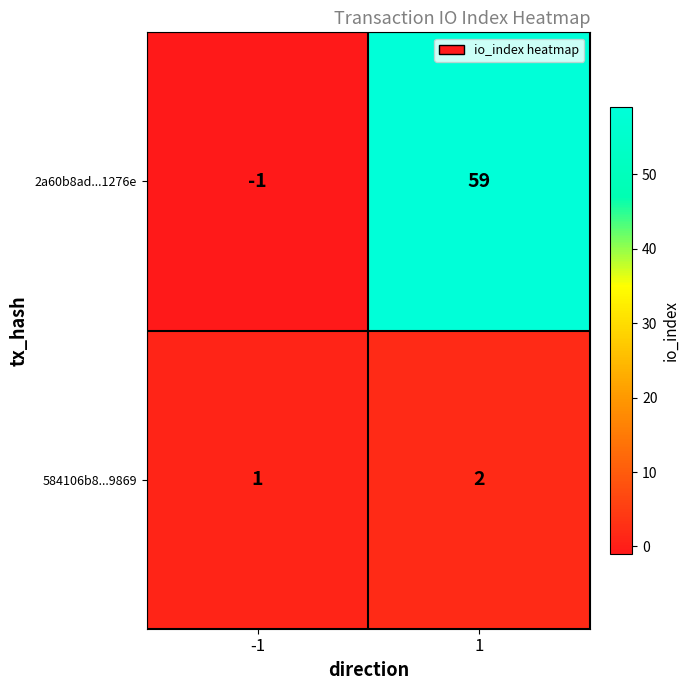

At which category is the sum across all series the highest?

1